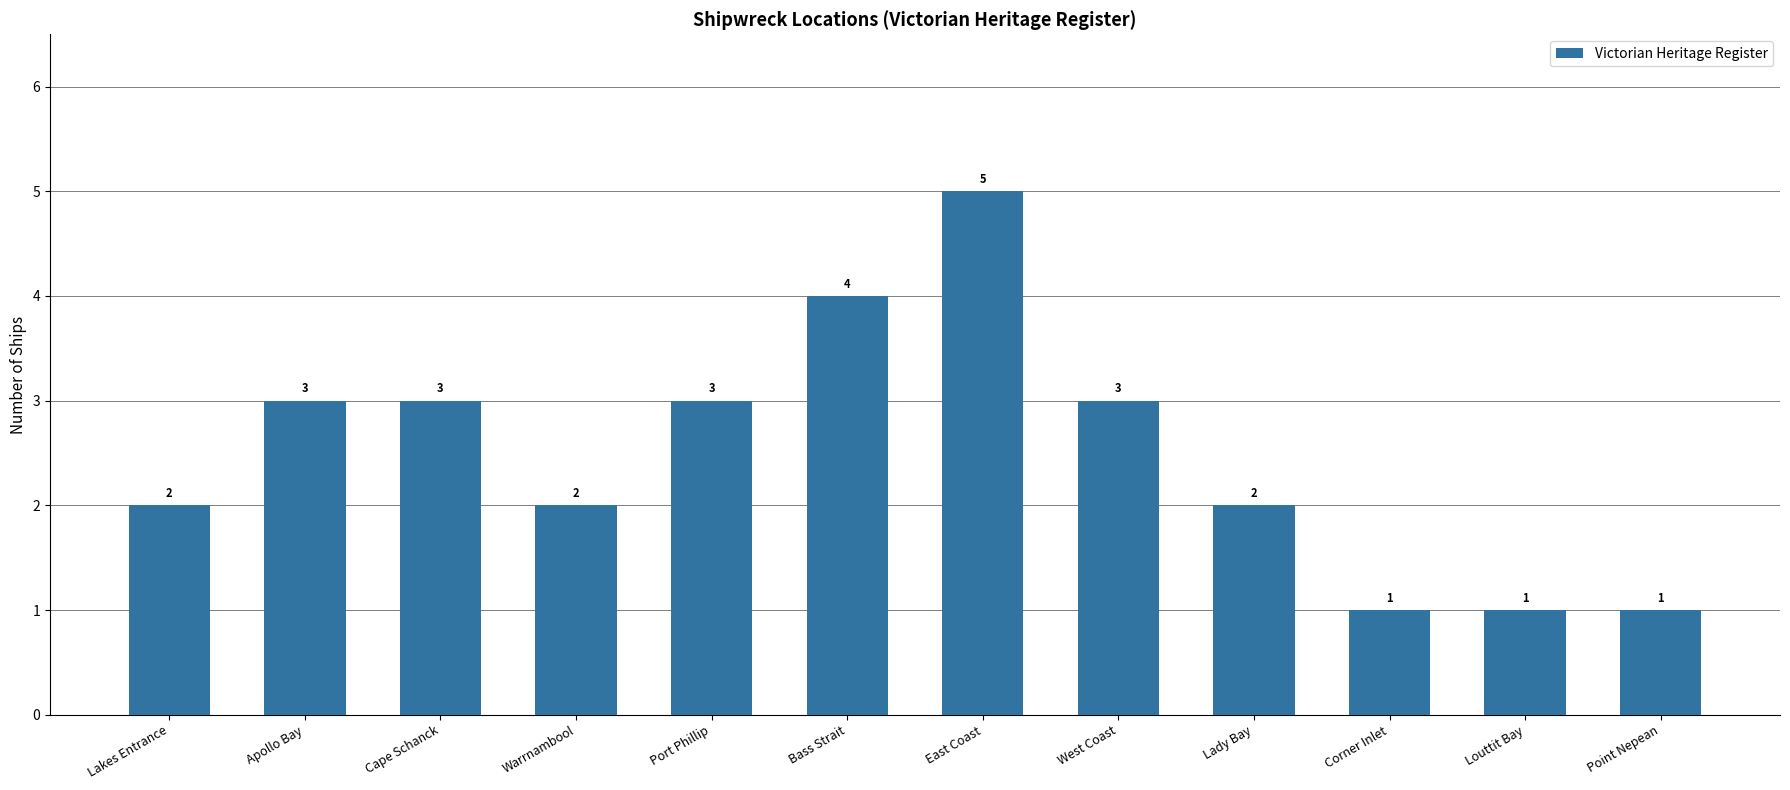

What value does the data have at Bass Strait?

4